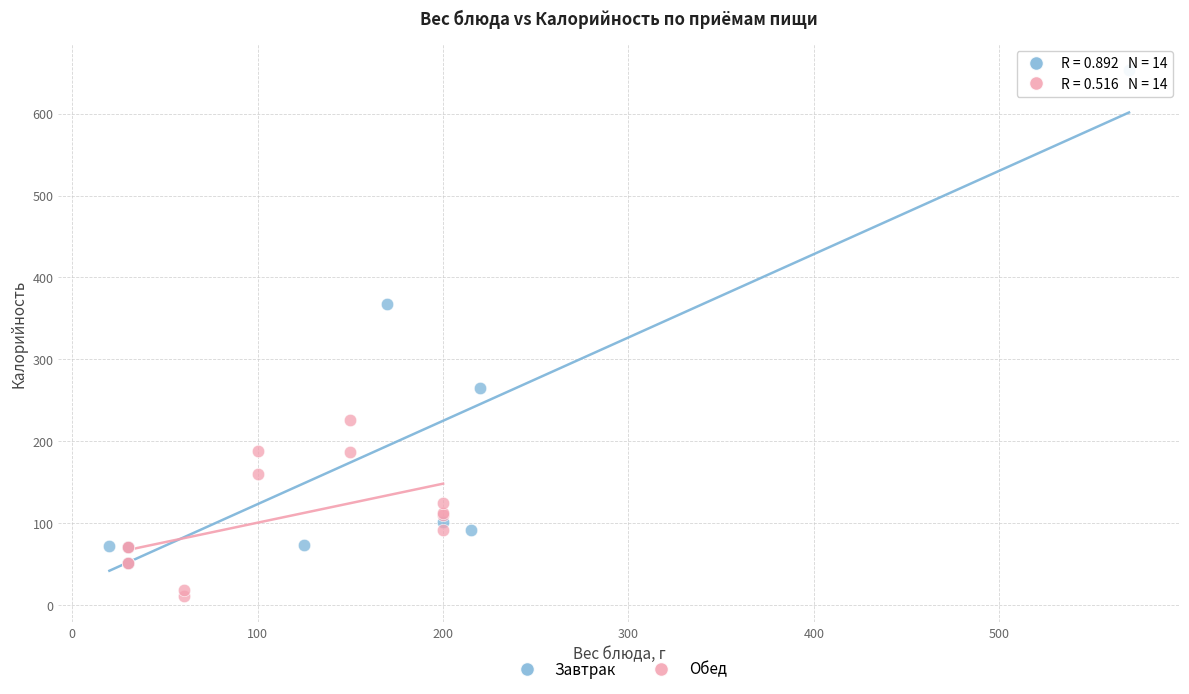

Which series contains the highest Y value?

Завтрак